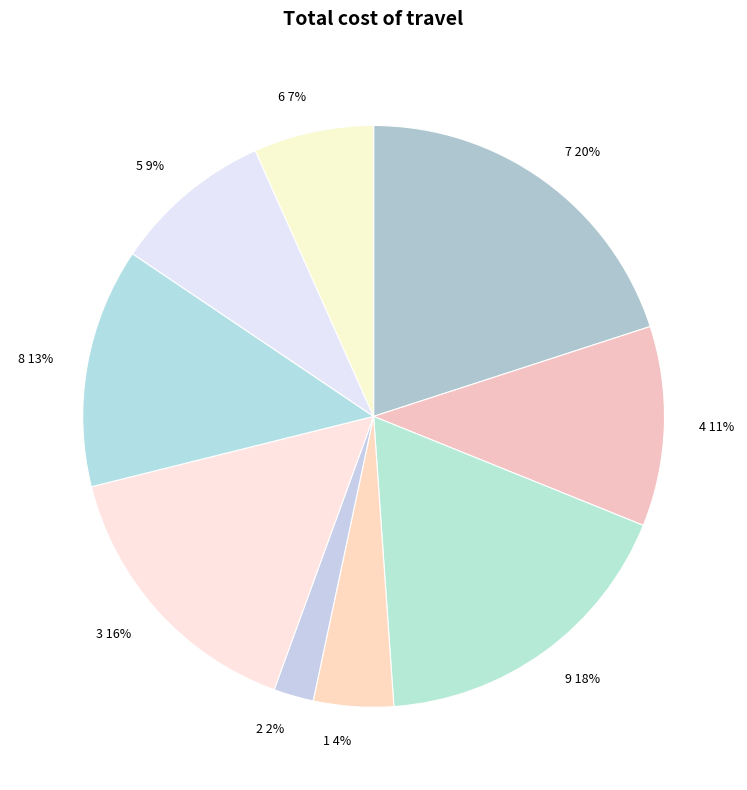

Combined, do 5 and 9 account for over 50%?

No